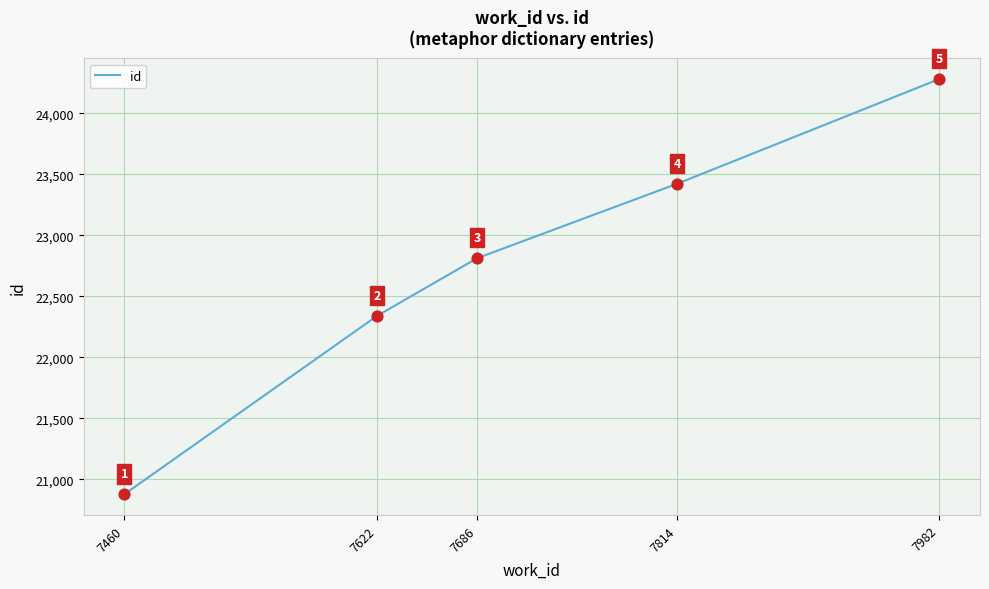

What is the change in value from 7622 to 7982?

+1941